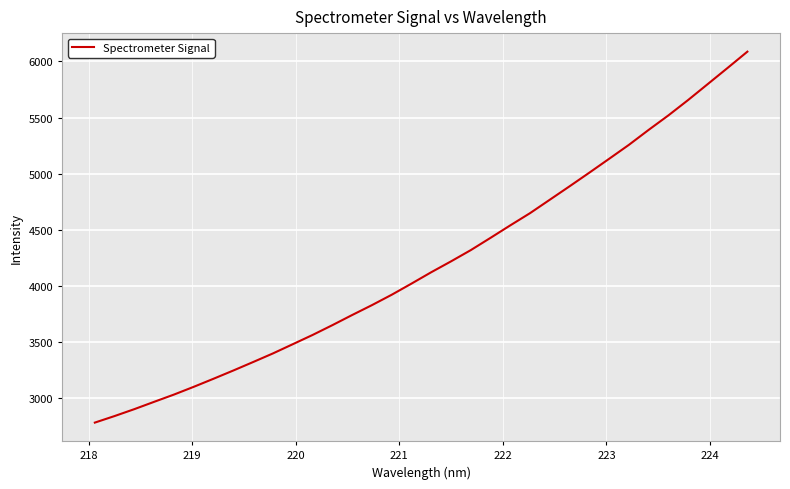

What is the difference between the maximum and minimum values?

3302.6